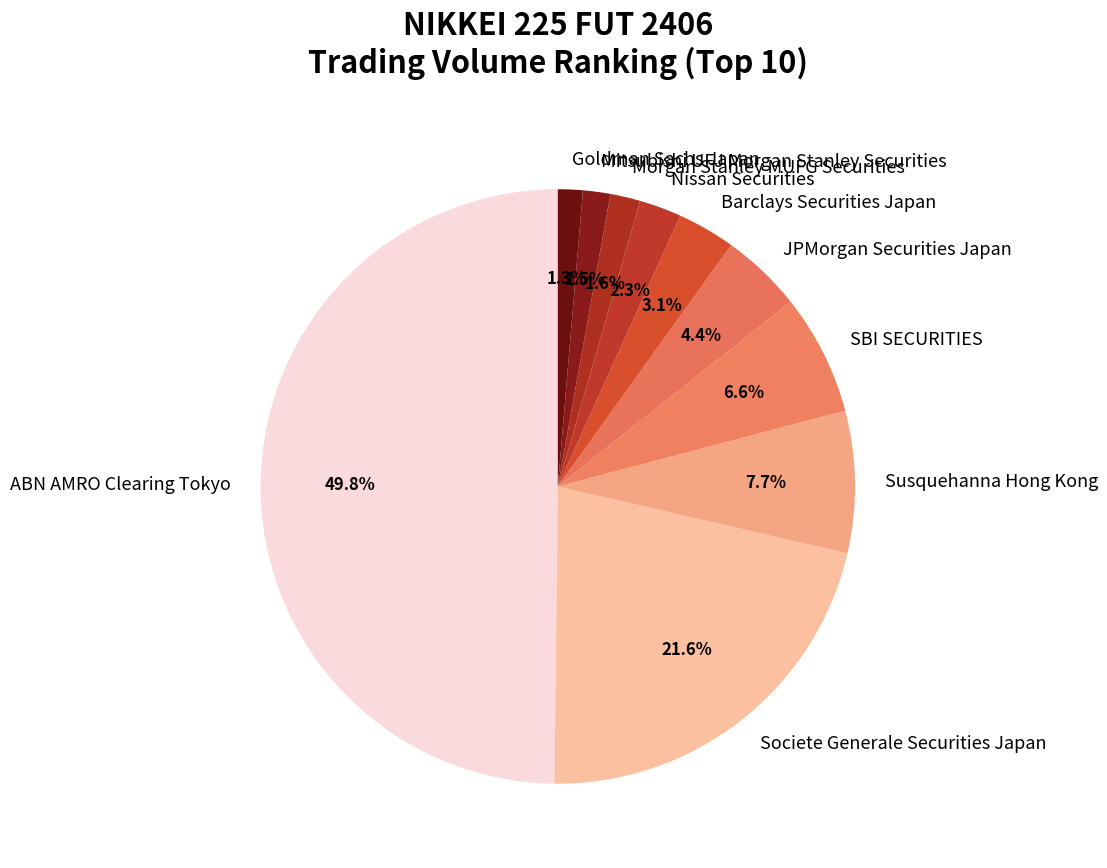

What is the largest slice in the pie chart?

ABN AMRO Clearing Tokyo